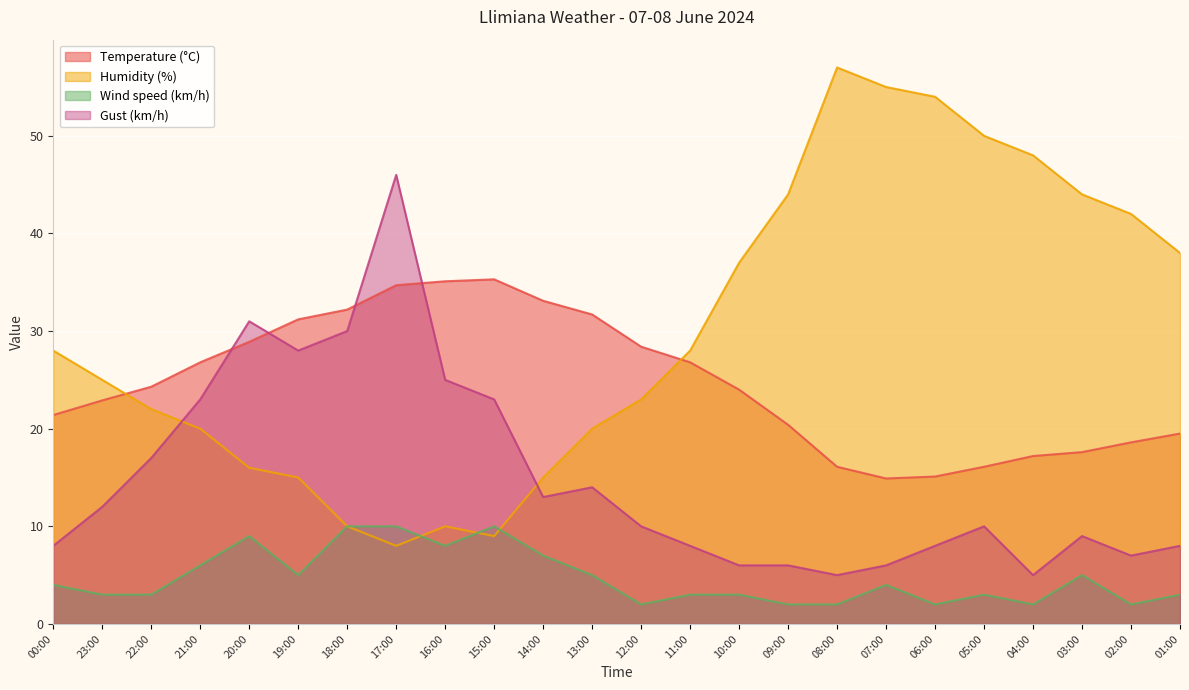

Reading left to right, extract all data points from this chart.

Temperature (°C): 21.4	22.9	24.3	26.8	28.9	31.2	32.2	34.7	35.1	35.3	33.1	31.7	28.4	26.8	24.0	20.4	16.1	14.9	15.1	16.1	17.2	17.6	18.6	19.5
Humidity (%): 28.0	25.0	22.0	20.0	16.0	15.0	10.0	8.0	10.0	9.0	15.0	20.0	23.0	28.0	37.0	44.0	57.0	55.0	54.0	50.0	48.0	44.0	42.0	38.0
Wind speed (km/h): 4.0	3.0	3.0	6.0	9.0	5.0	10.0	10.0	8.0	10.0	7.0	5.0	2.0	3.0	3.0	2.0	2.0	4.0	2.0	3.0	2.0	5.0	2.0	3.0
Gust (km/h): 8.0	12.0	17.0	23.0	31.0	28.0	30.0	46.0	25.0	23.0	13.0	14.0	10.0	8.0	6.0	6.0	5.0	6.0	8.0	10.0	5.0	9.0	7.0	8.0